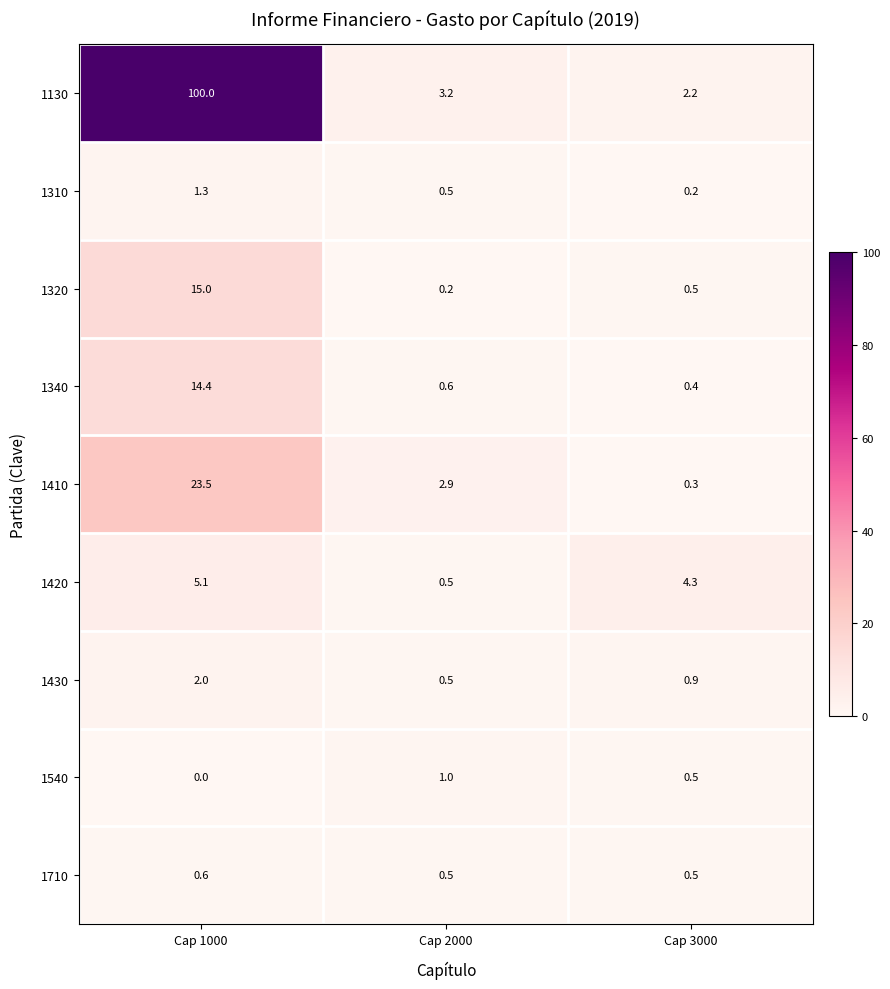

Which series has the widest spread of values?

1130